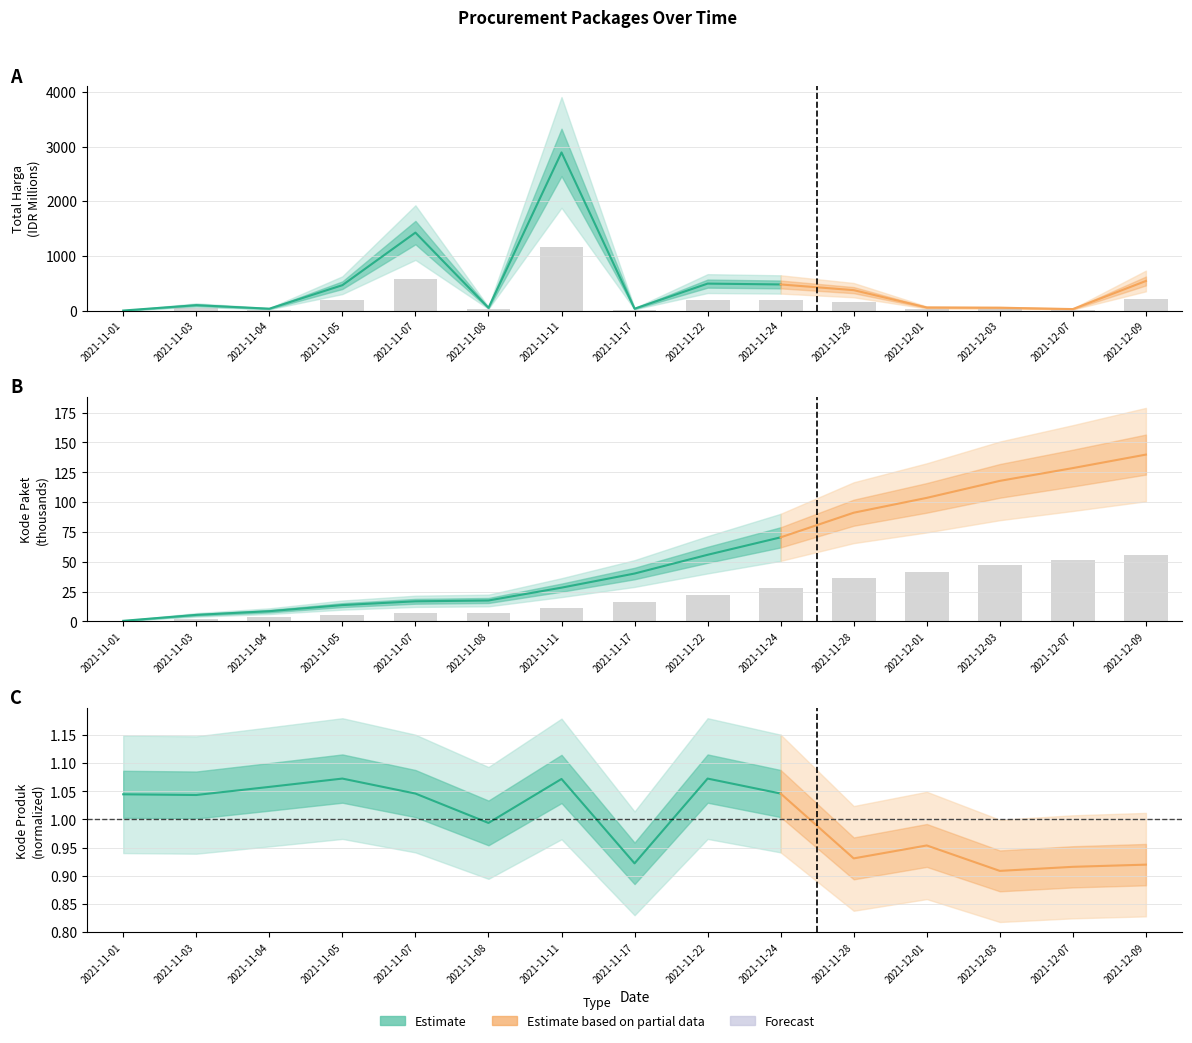

The value of Kode Paket at 2021-11-03 is 3.4. True or false?

False